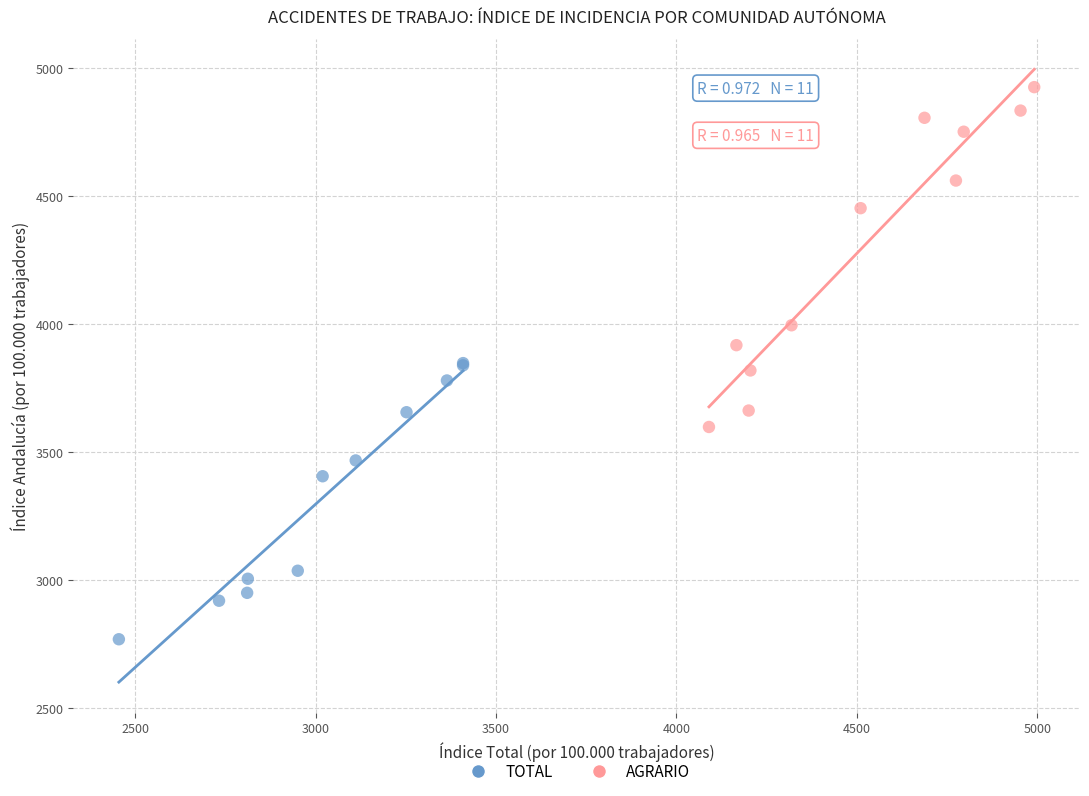

Which series reaches the maximum Y coordinate?

AGRARIO